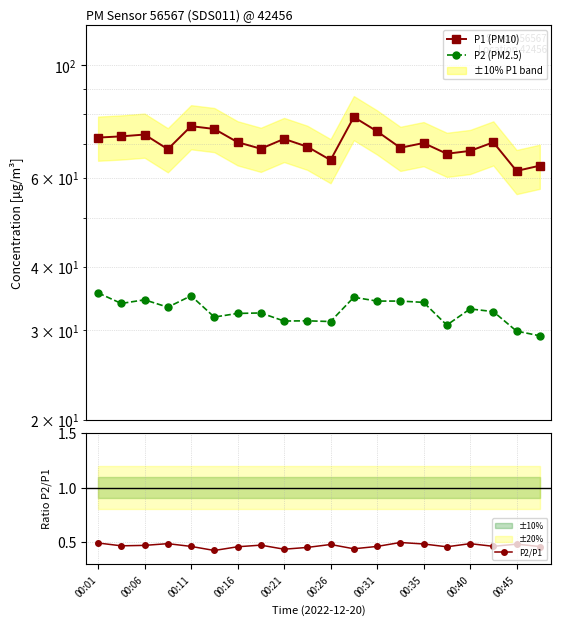

Which series has the largest total across all categories?

P1 (PM10)